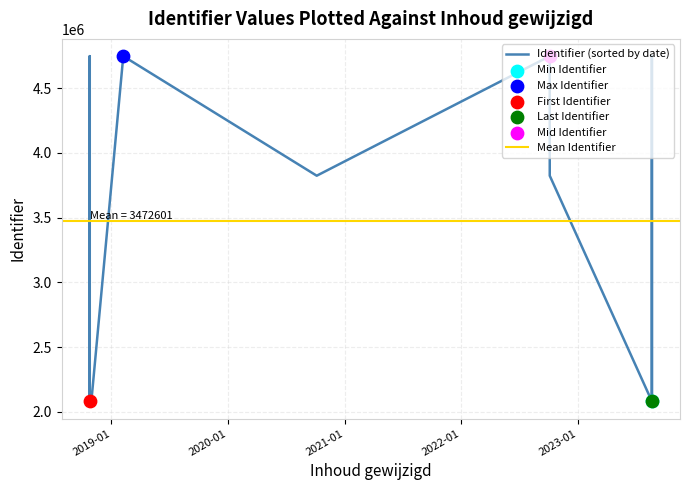

What is the ratio of the value at 2018-10-25 to the value at 2022-10-05?

0.4